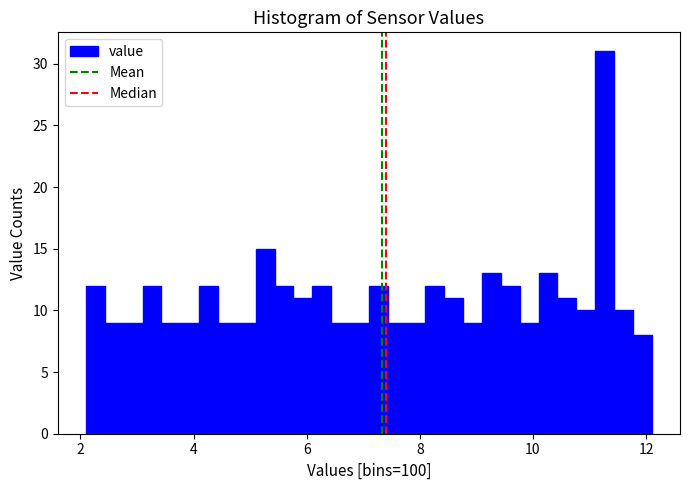

Around what value on the x-axis is the tallest bar? Give the approximate position of its centre, as read against the axis.

11.2